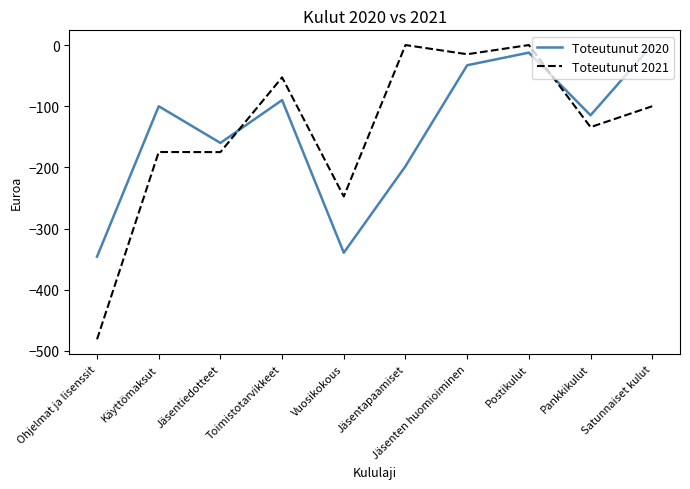

The value of Toteutunut 2020 at Jäsentiedotteet is -160.0. True or false?

True